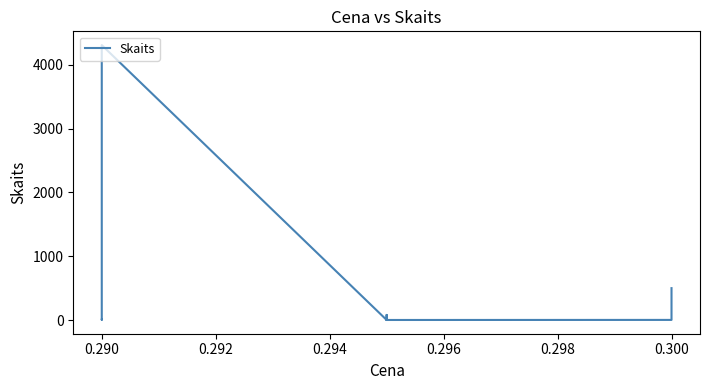

Between 0.288 and 0.296, which is larger?

0.296